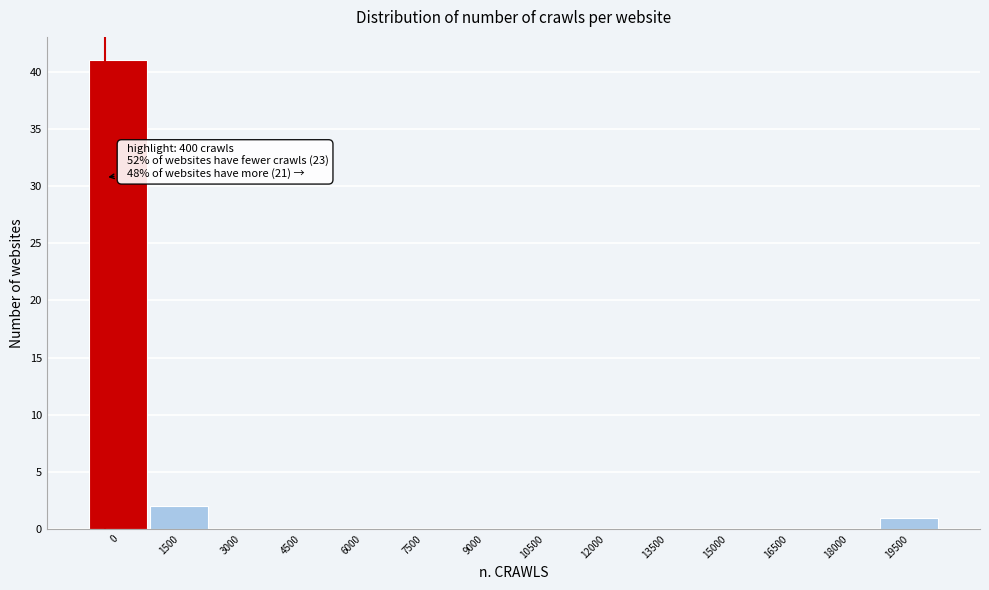

Reading left to right, what are all the values shown in this chart?

0=41	1500=2	3000=0	4500=0	6000=0	7500=0	9000=0	10500=0	12000=0	13500=0	15000=0	16500=0	18000=0	19500=1